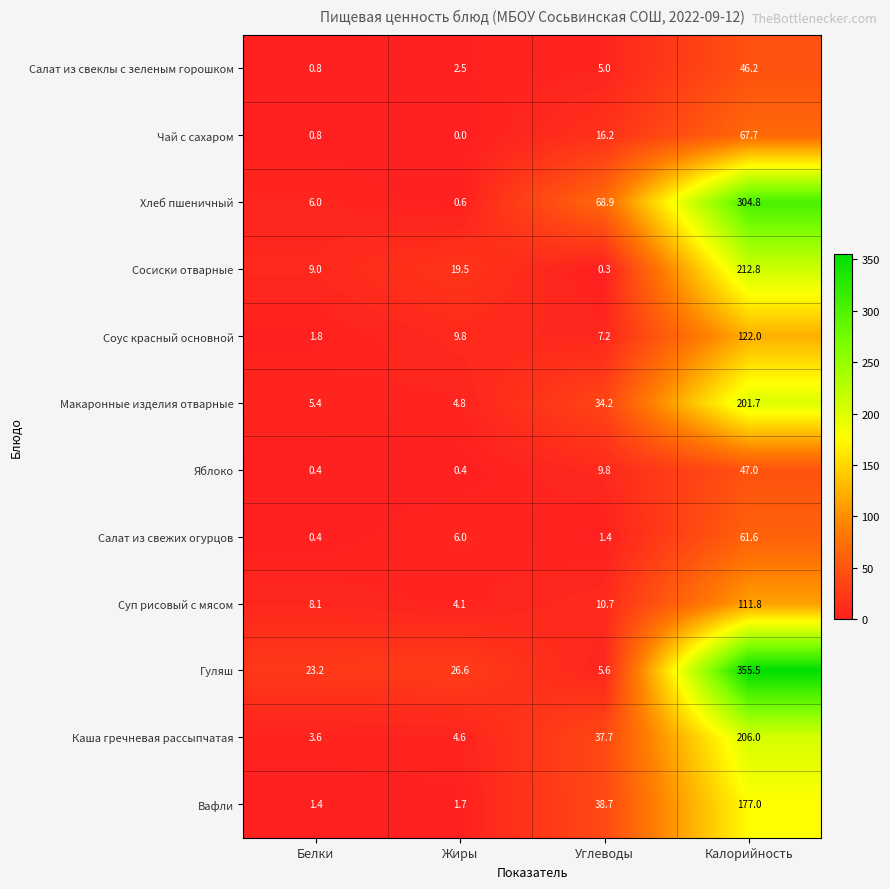

The Каша гречневая рассыпчатая series shows 3.6 at Белки. True or false?

True